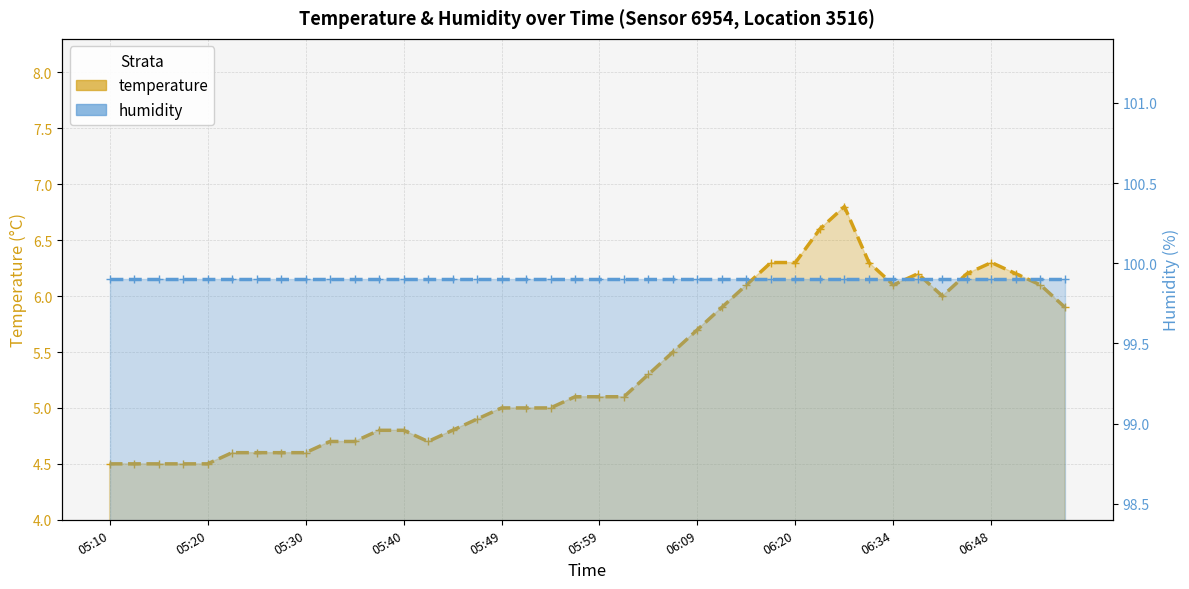

Rank the categories by value from highest to lowest.

06:25, 06:23, 06:17, 06:20, 06:31, 06:48, 06:37, 06:45, 06:50, 06:15, 06:34, 06:53, 06:43, 06:12, 06:56, 06:09, 06:07, 06:04, 05:57, 05:59, 06:02, 05:49, 05:52, 05:54, 05:47, 05:37, 05:40, 05:45, 05:32, 05:35, 05:42, 05:22, 05:25, 05:27, 05:30, 05:10, 05:13, 05:15, 05:17, 05:20